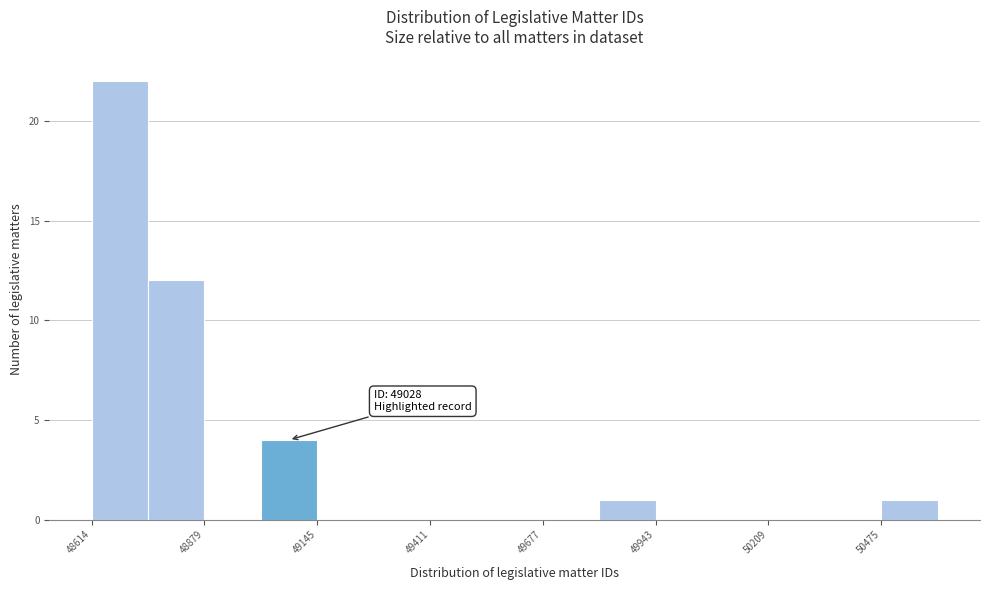

Read against the x-axis, roughly where is the centre of the tallest bar?

48700